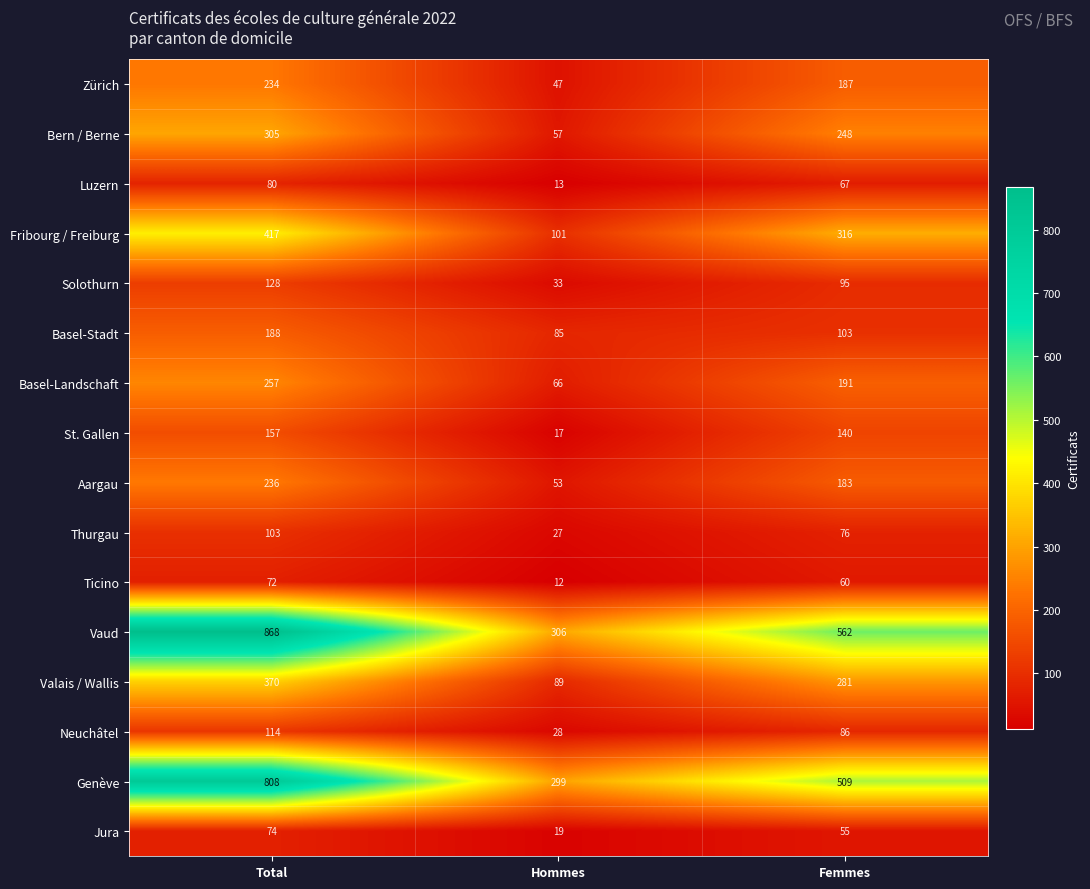

At which category is the sum across all series the highest?

Total